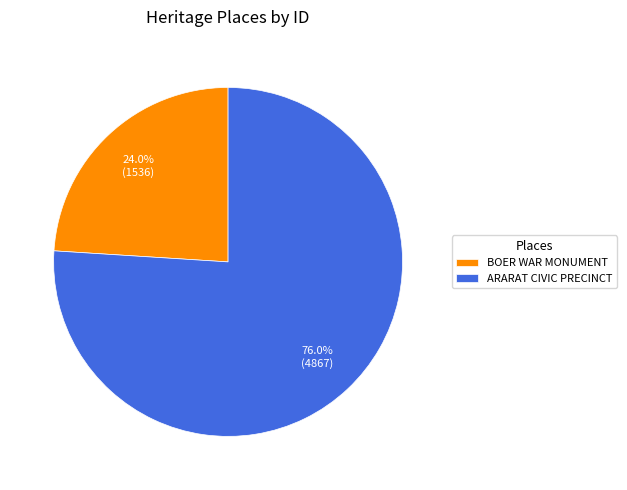

Approximately how many times larger is the value at ARARAT CIVIC PRECINCT compared to BOER WAR MONUMENT?

3.2